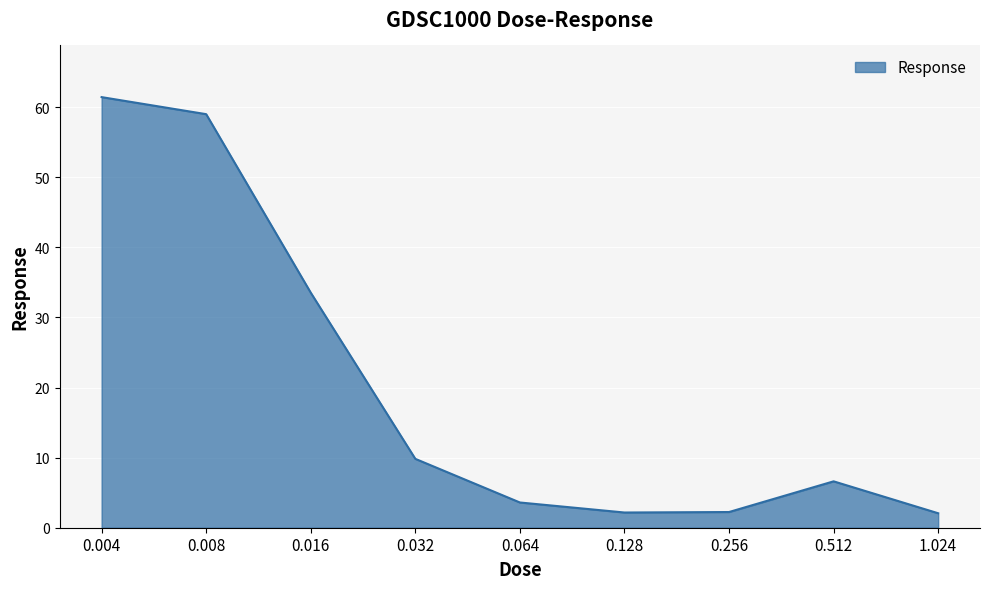

What is the maximum value shown in the chart?

61.4